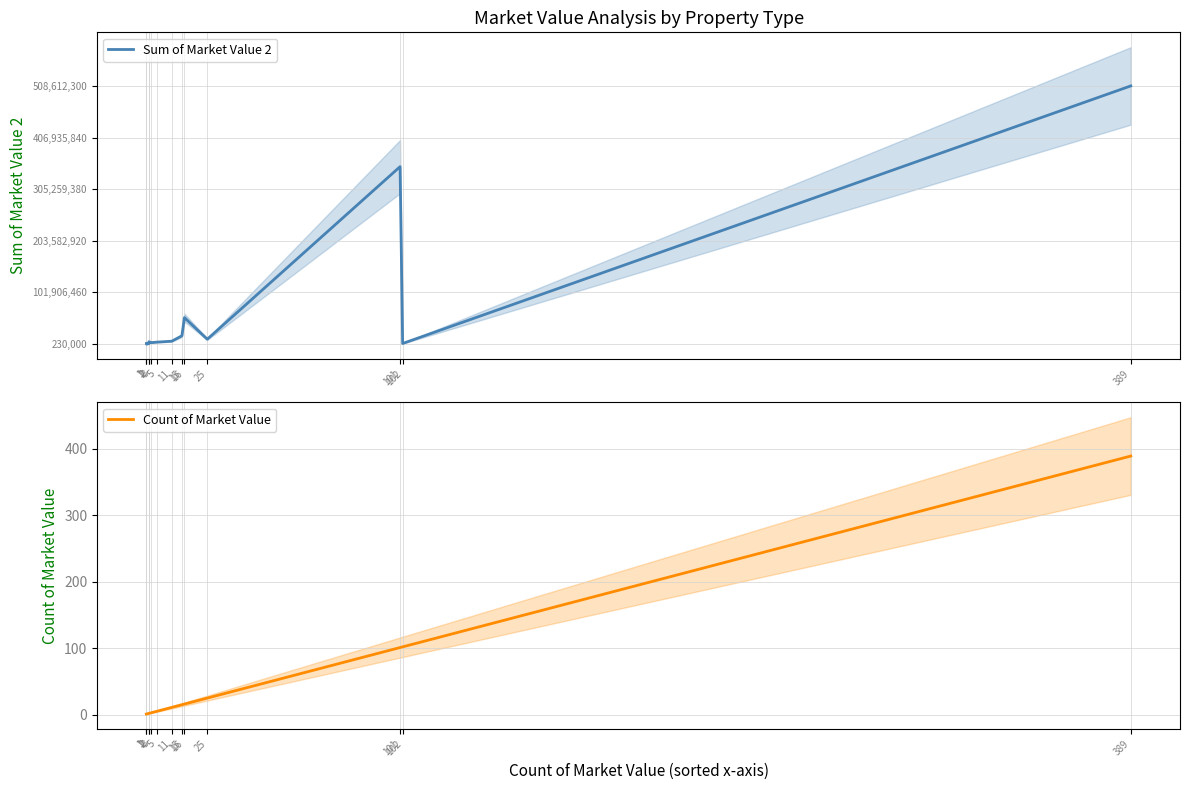

Is it true that Count of Market Value equals 102 at 102?

True